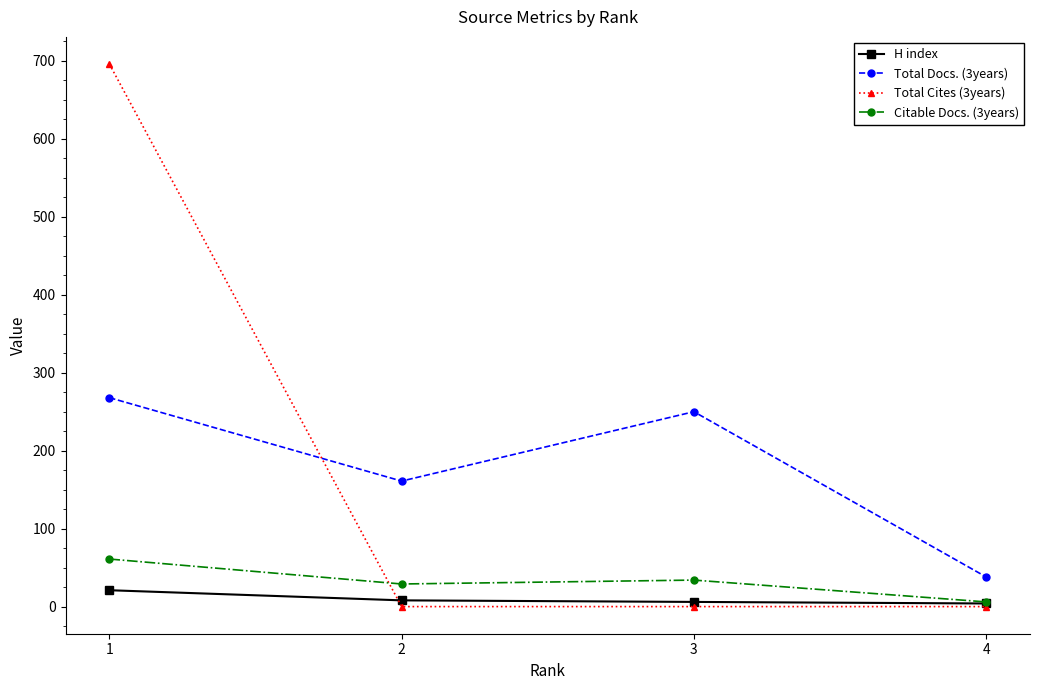

Count the Total Cites (3years) values in the range 0 to 696.

4